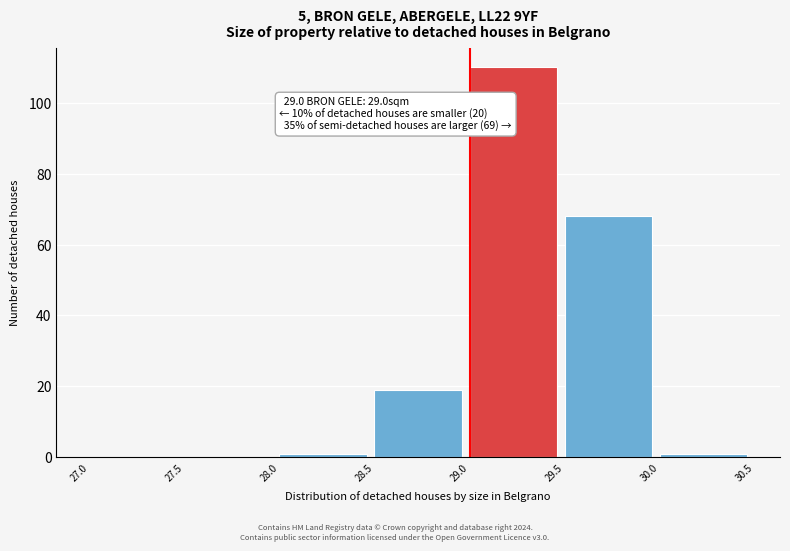

Over which range of the x-axis is the bar tallest?

29.0 to 29.5